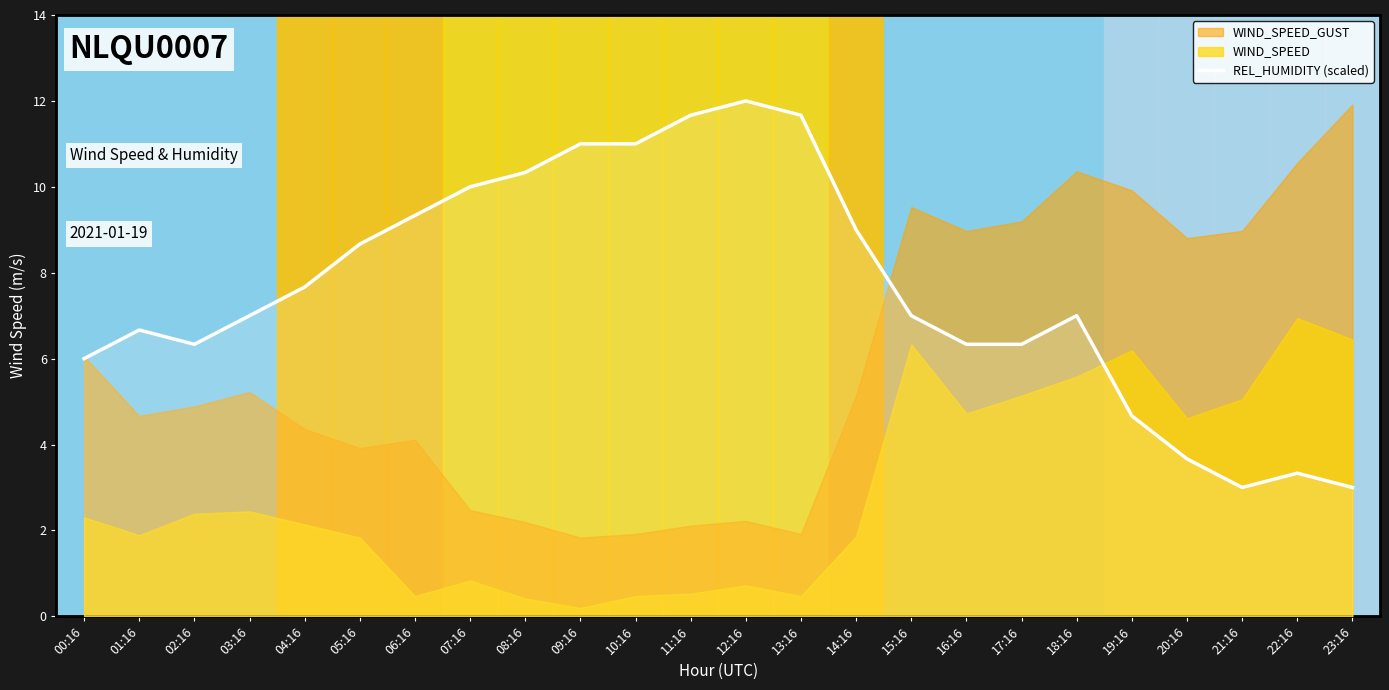

Is it true that the value at 14:16 is 9.0?

True